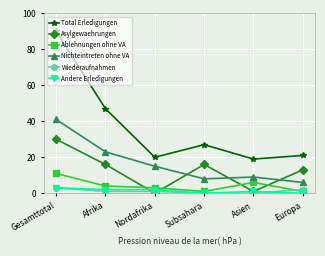

What are all the series names shown in the legend?

Total Erledigungen, Asylgewaehrungen, Ablehnungen ohne VA, Nichteintreten ohne VA, Wiederaufnahmen, Andere Erledigungen